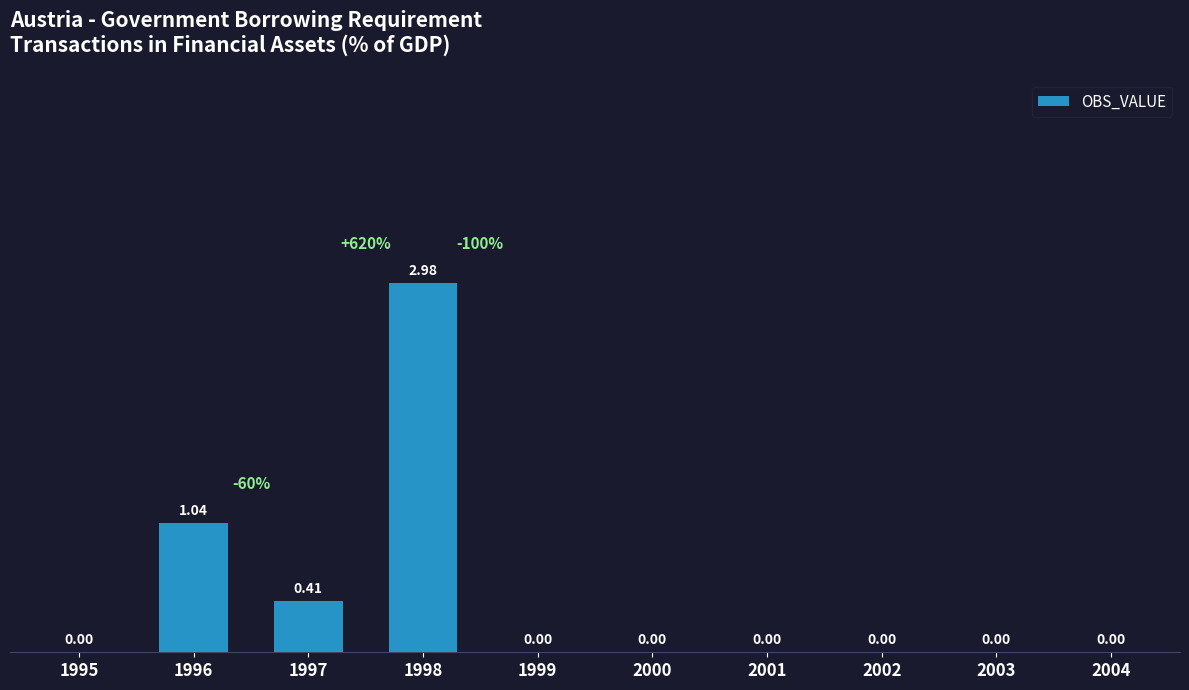

What is the sum of all values?

4.4